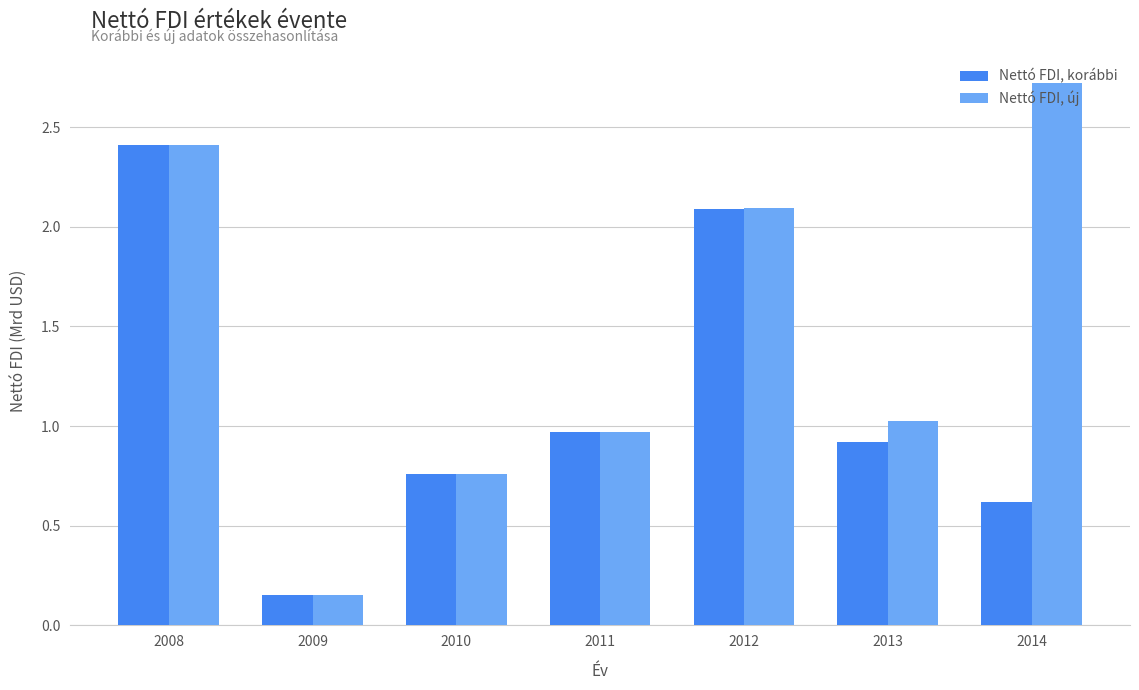

Which category has the highest value across all series?

2014